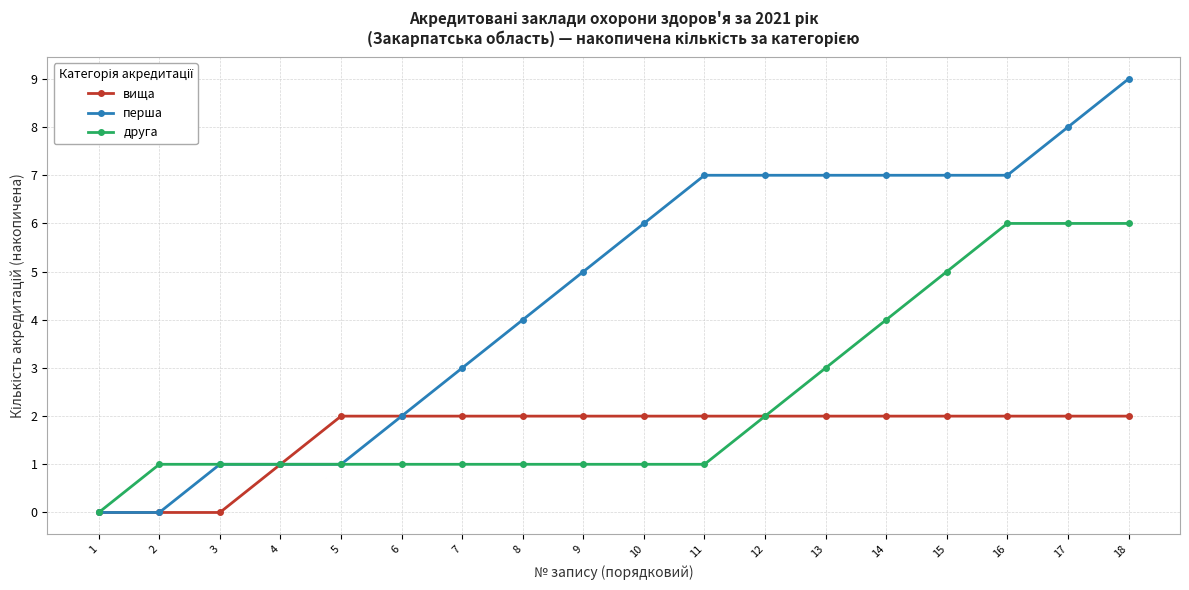

Rank the series by their maximum value, from highest to lowest.

перша, друга, вища